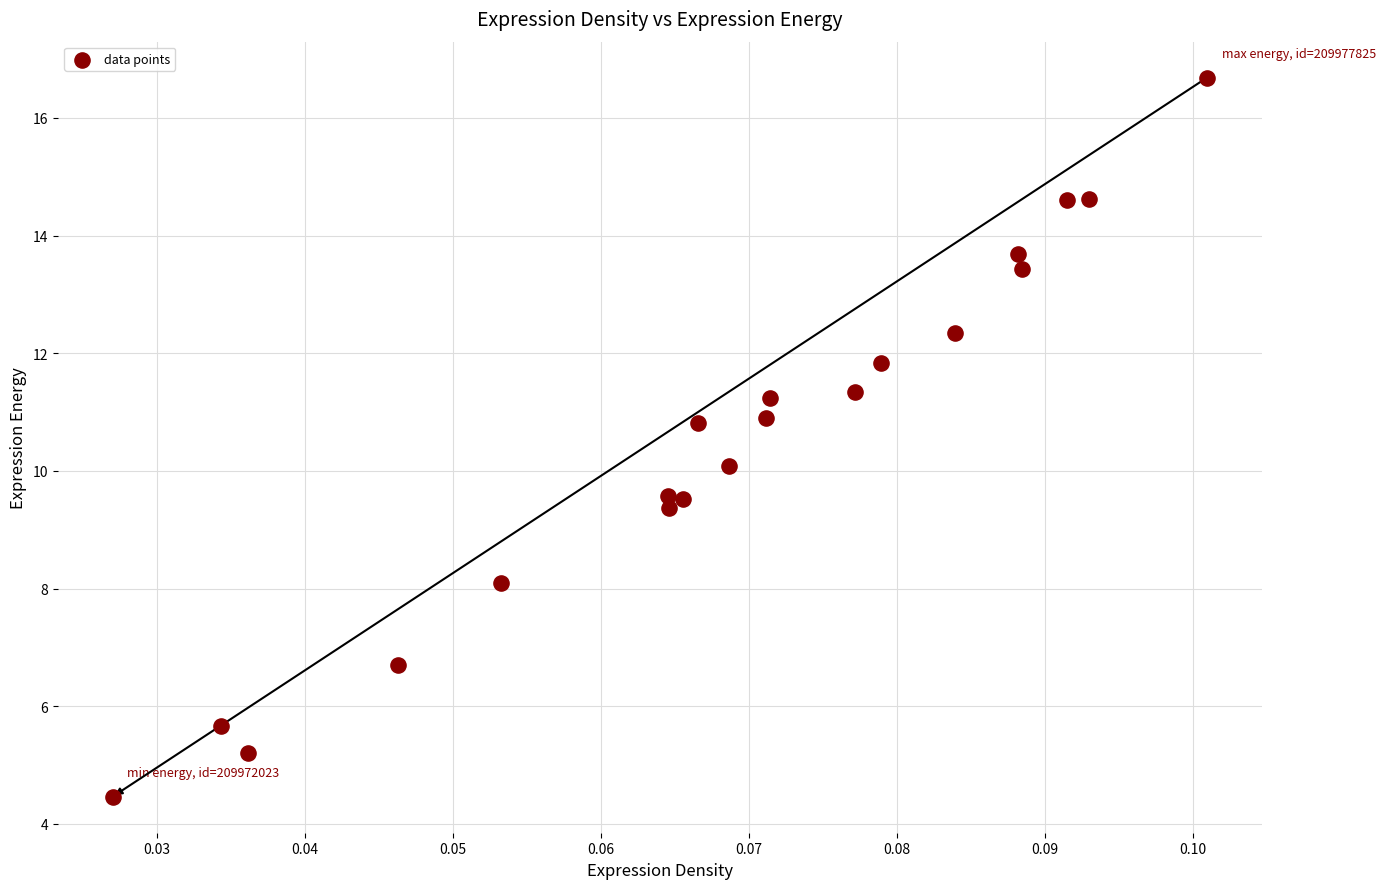

What is the range of Y values (max minus min)?

12.2